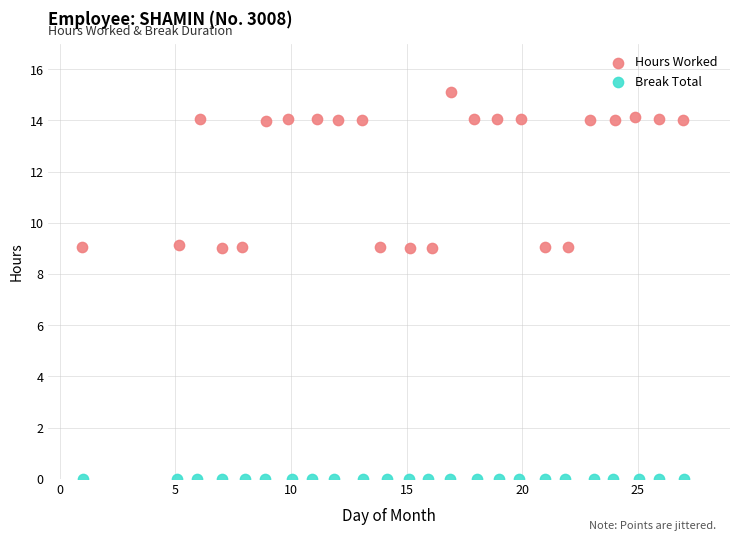

Which series contains the highest Y value?

Hours Worked